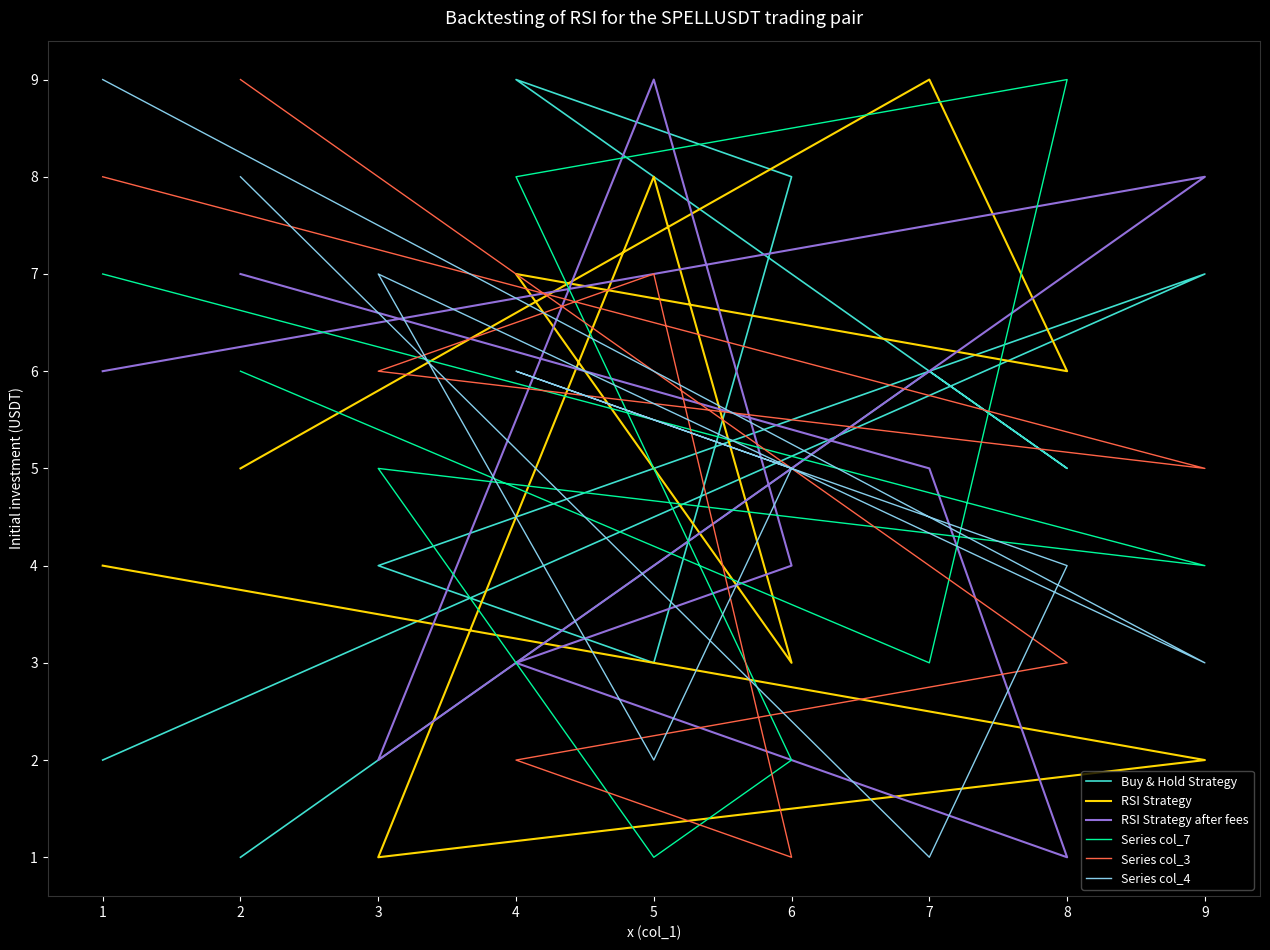

How many distinct data groups are displayed?

6